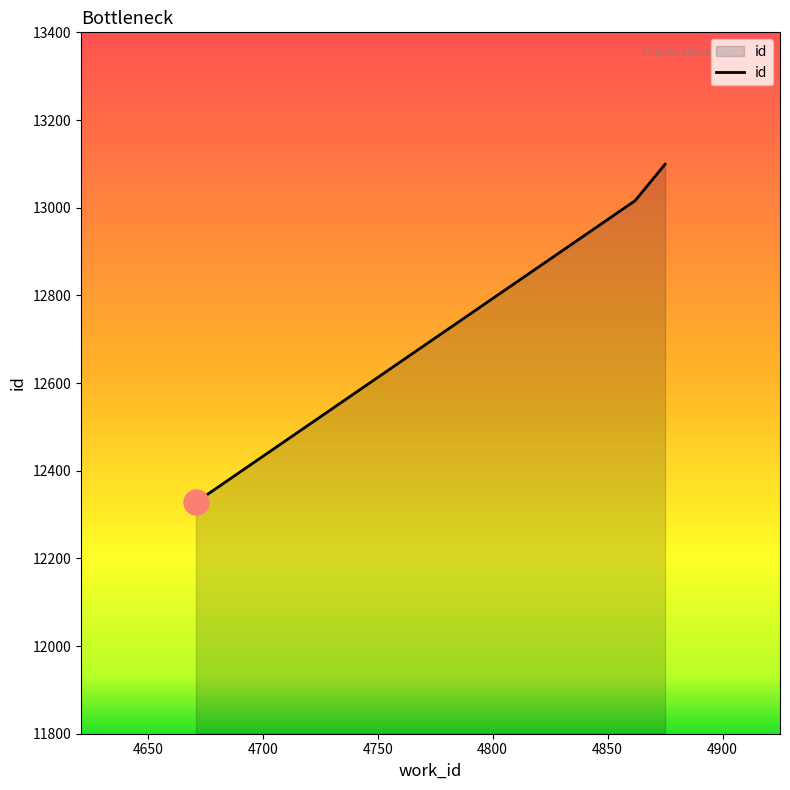

What is the average value?

12814